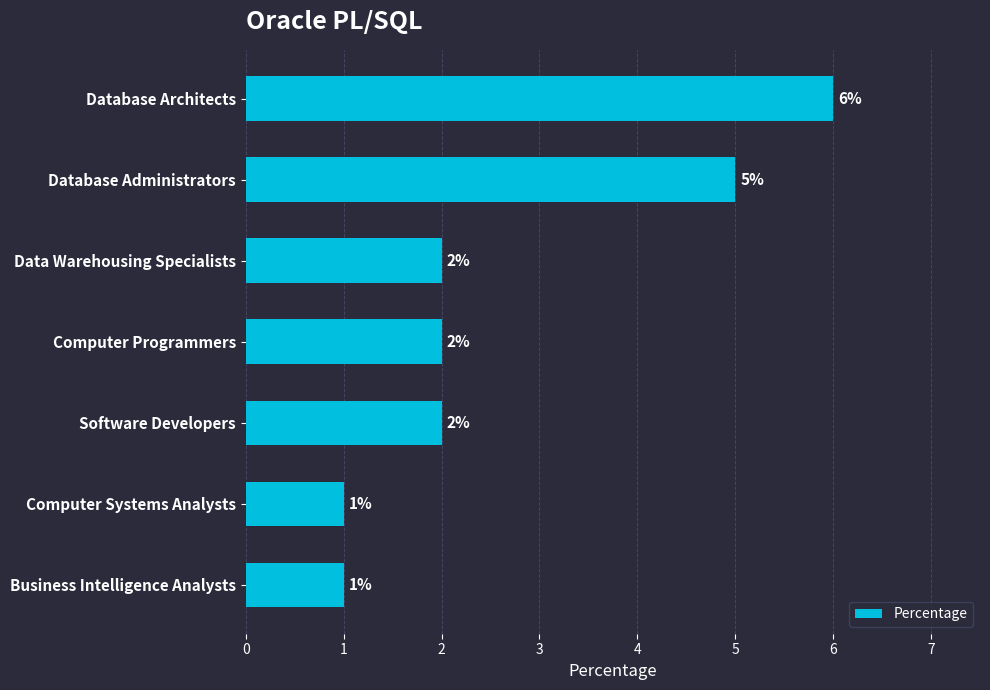

How many bars are there in total?

7